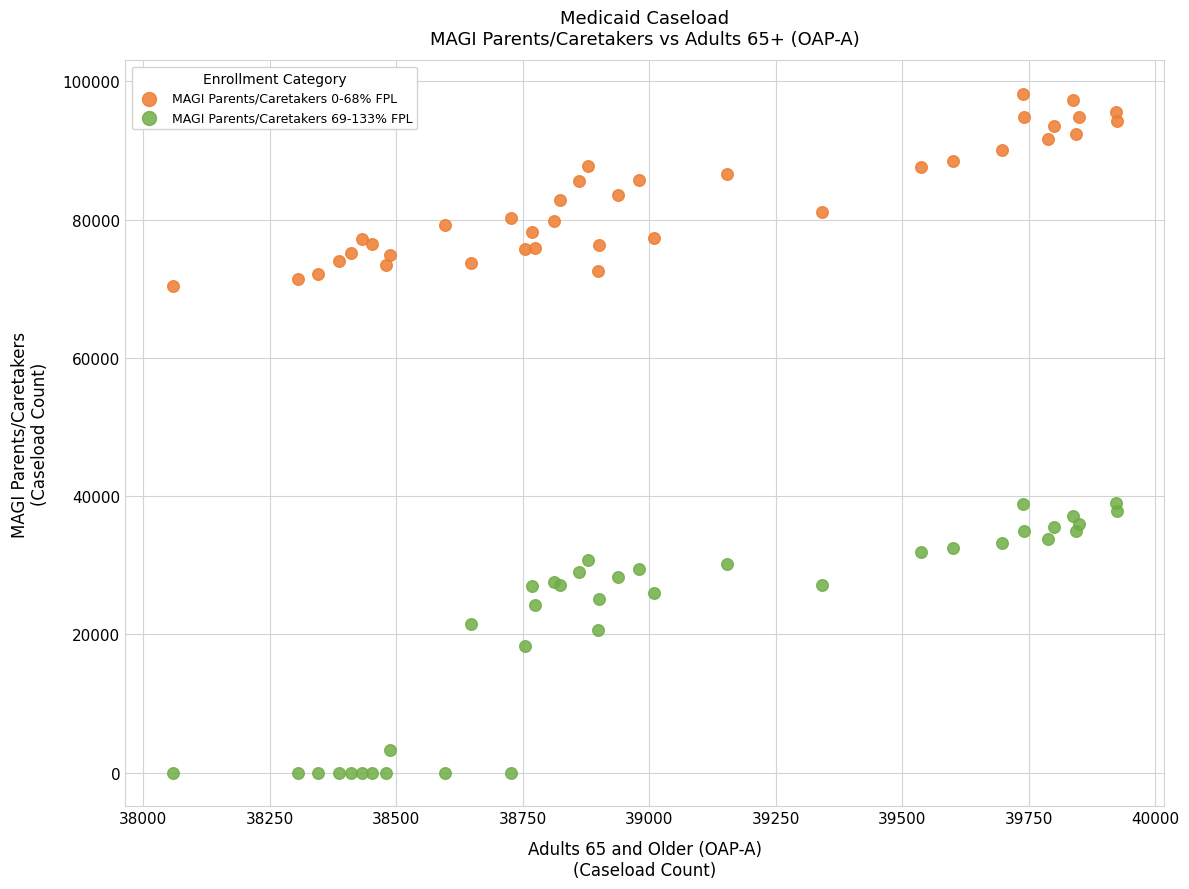

Which series has the widest spread of Y values?

MAGI Parents/Caretakers 69-133% FPL